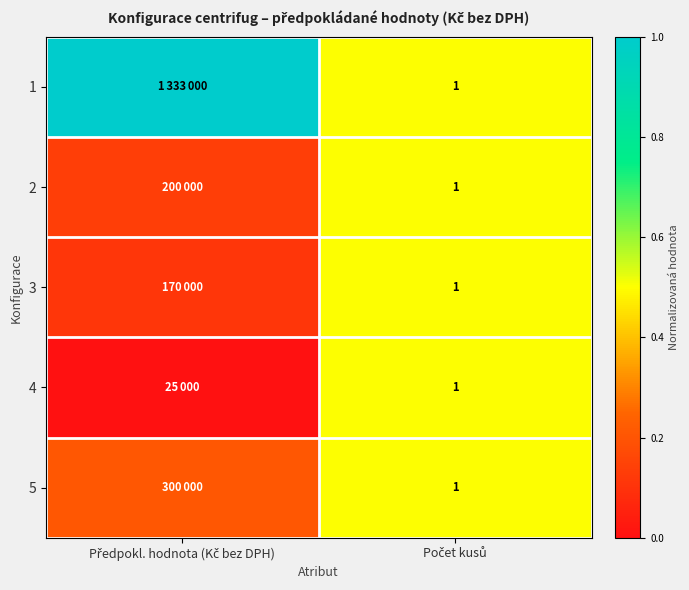

At which category does the chart reach its peak across all series?

Předpokl. hodnota (Kč bez DPH)